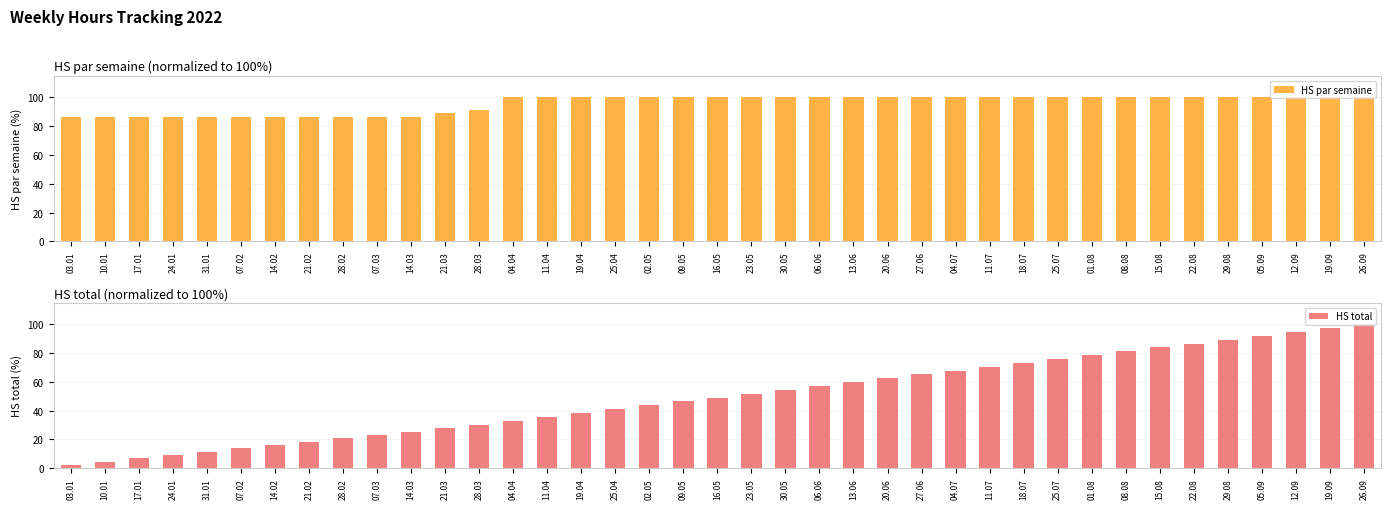

True or false: HS total has a value of 102.7 at 01.08.

False